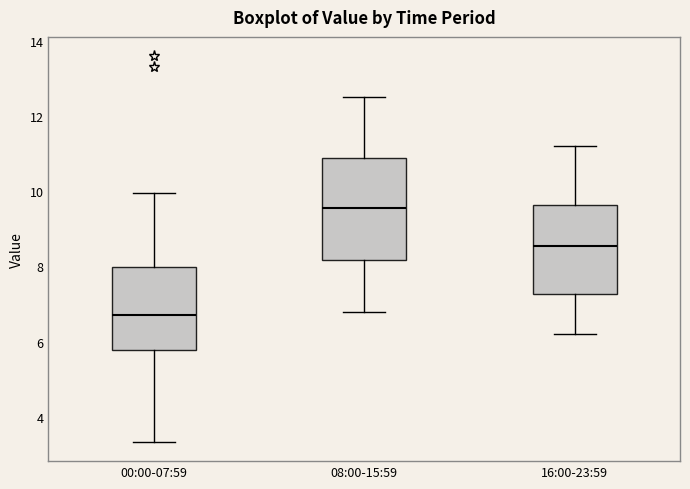

Where does the upper whisker of the box for 00:00-07:59 end on the y-axis? The values are not printed on the chart, so give them approximately, as read against the axis.

10.0